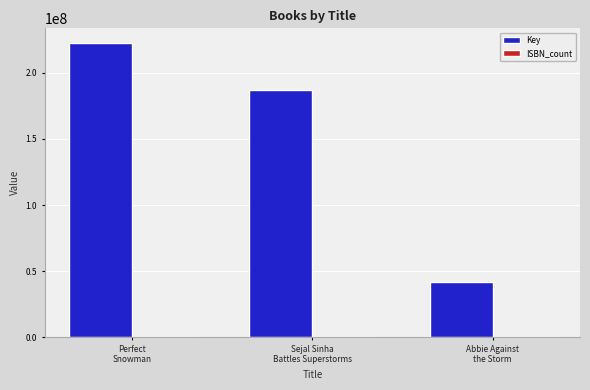

What is the maximum value for Key?

222492474